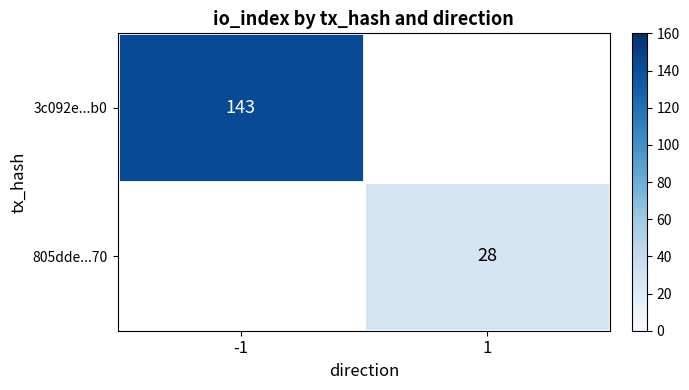

True or false: 805dde...70 has a value of 39 at 1.

False